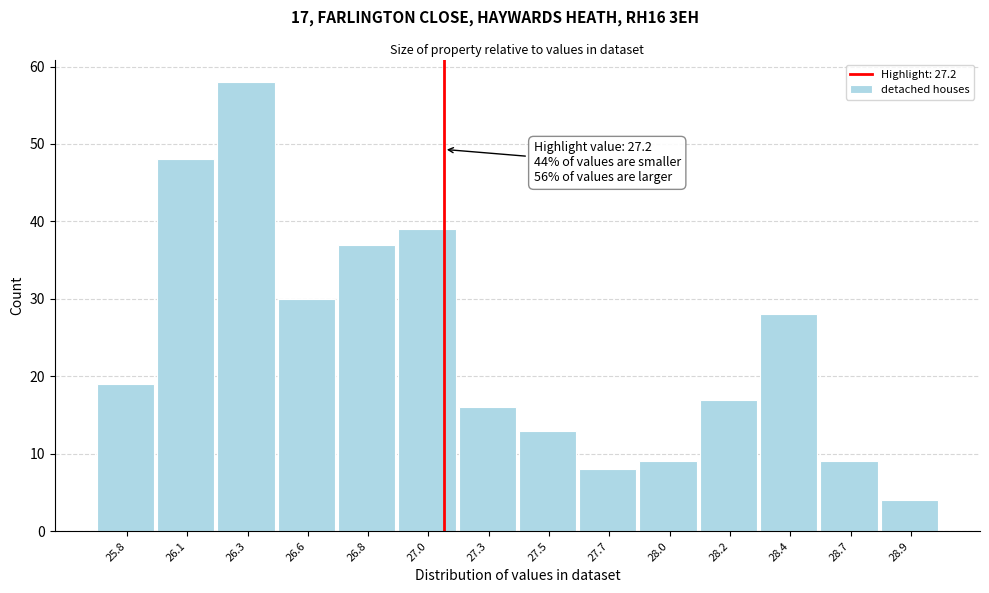

Reading left to right, list all the values displayed in this chart.

25.8=19	26.1=48	26.3=58	26.6=30	26.8=37	27.0=39	27.3=16	27.5=13	27.7=8	28.0=9	28.2=17	28.4=28	28.7=9	28.9=4